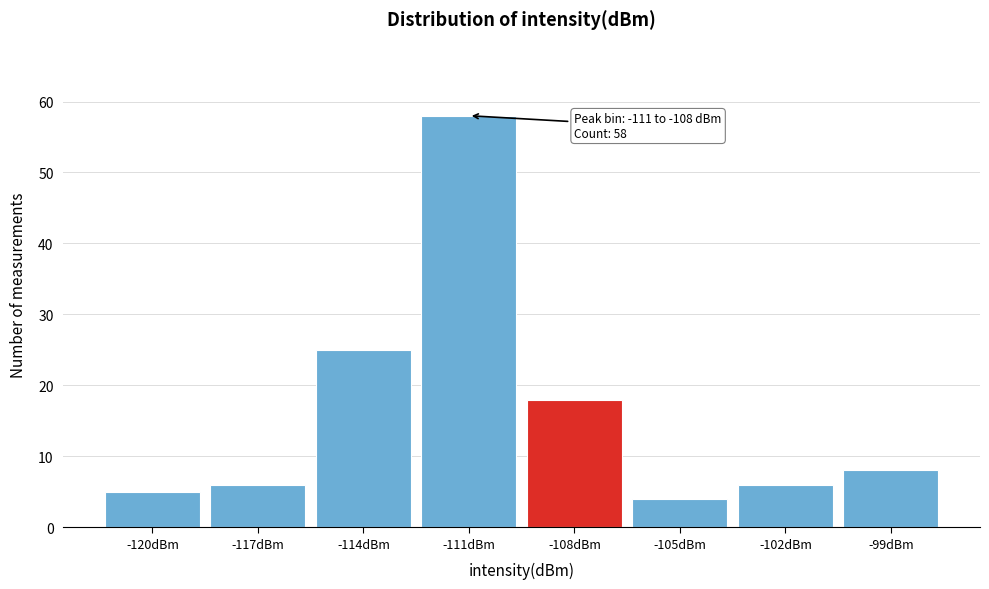

Reading left to right, list all the values displayed in this chart.

5	6	25	58	18	4	6	8